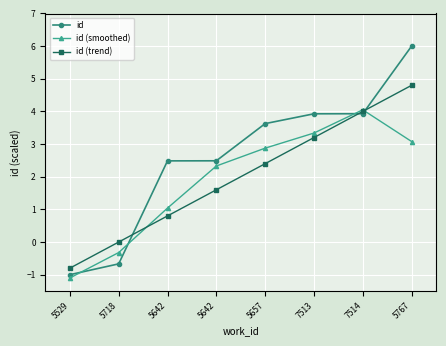

Where is id nearest to the value 2?

5642